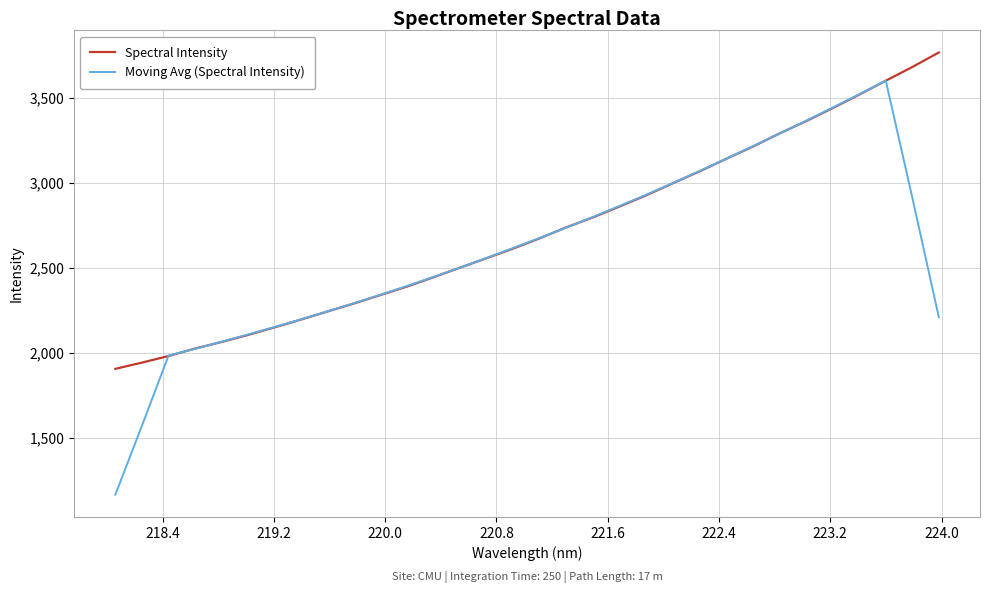

Rank the series by their maximum value, from highest to lowest.

Spectral Intensity, Moving Avg (Spectral Intensity)